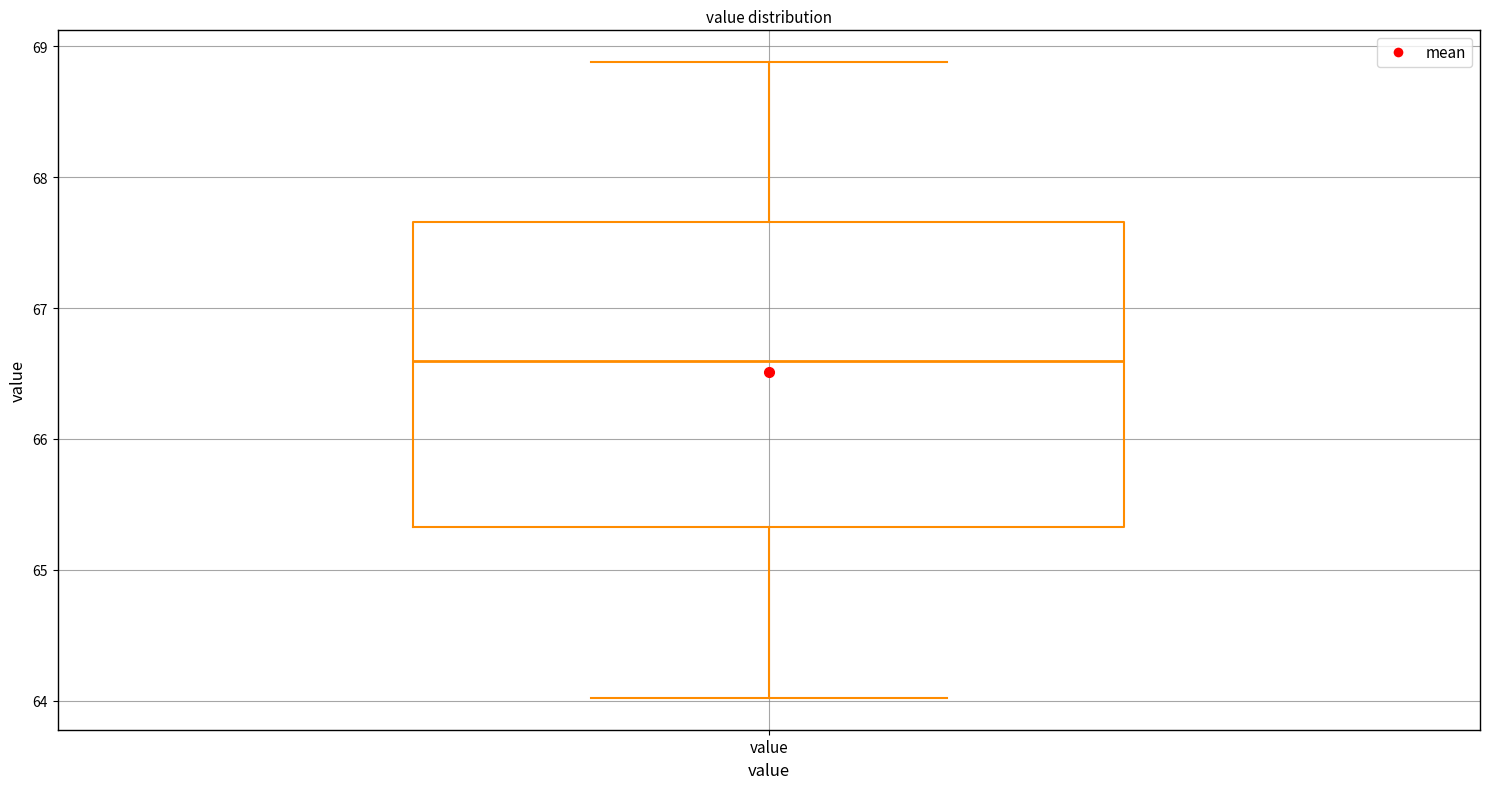

Read this box plot against the y-axis: the position of the median line, the range covered by the box, and the ends of both whiskers. The values are not printed on the chart, so give them approximately, as read against the axis.

median 66.6, box 65.3 to 67.7, whiskers 64.0 to 68.9